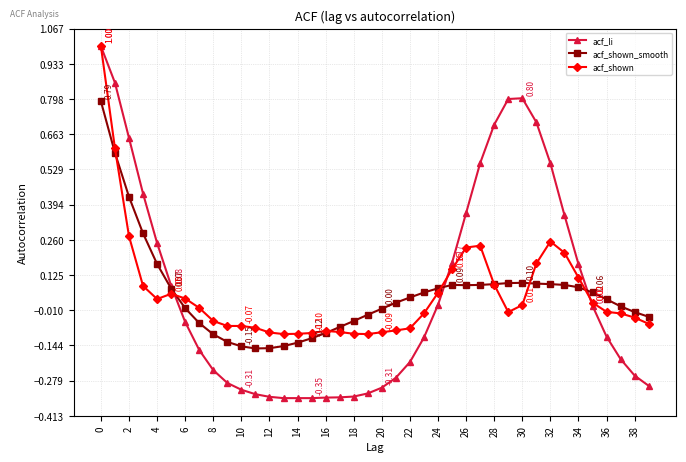

True or false: acf_shown has more than 1 points higher than both neighbors.

True